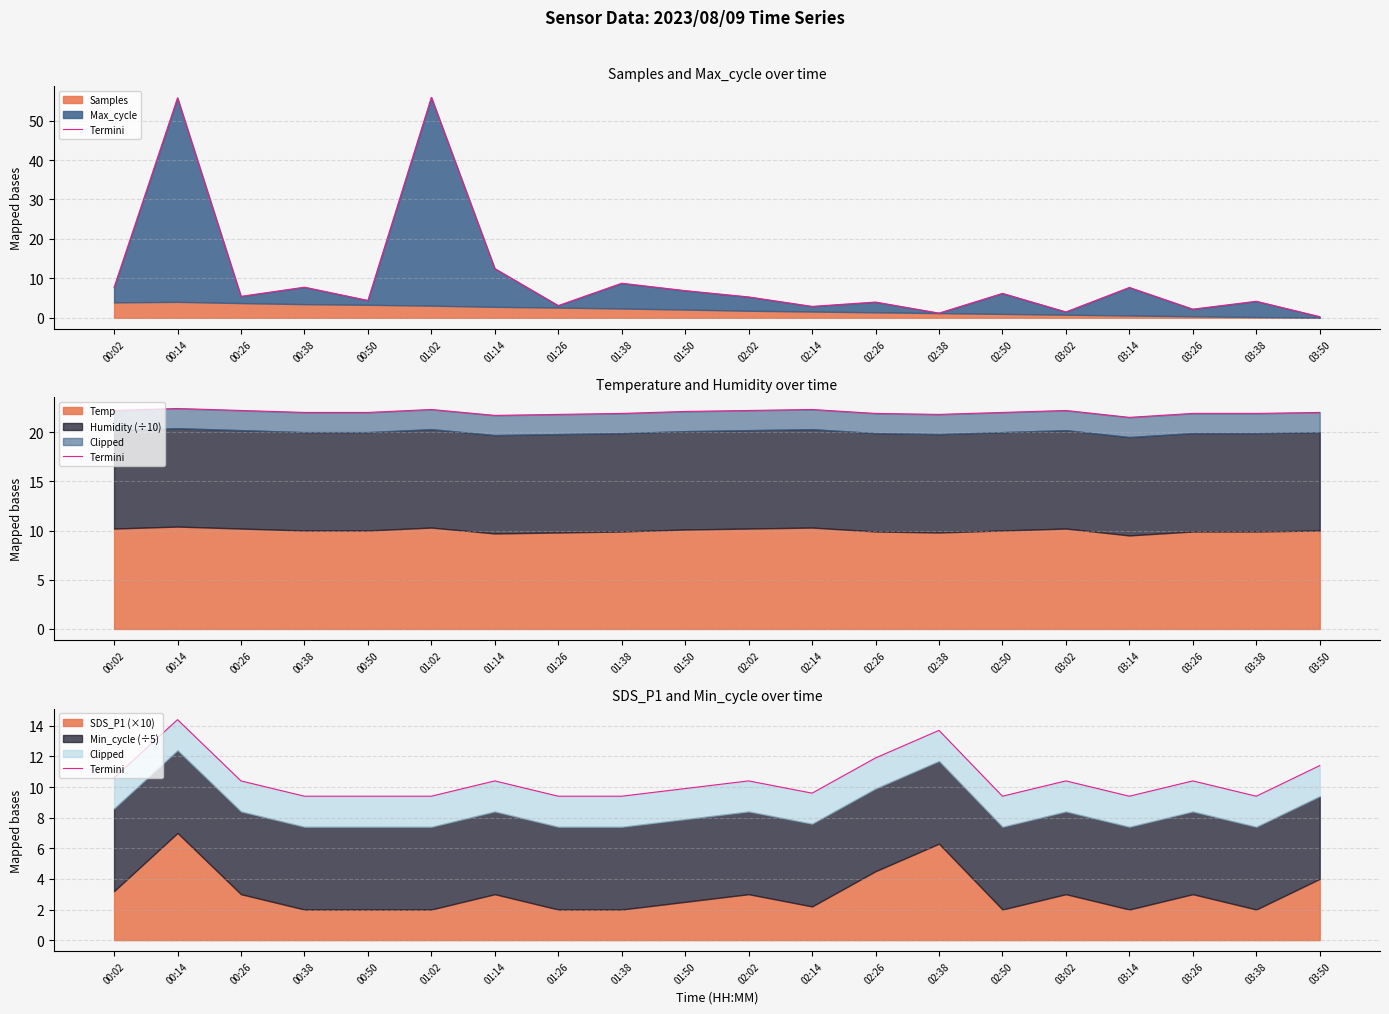

What position from the left is 02:50?

15